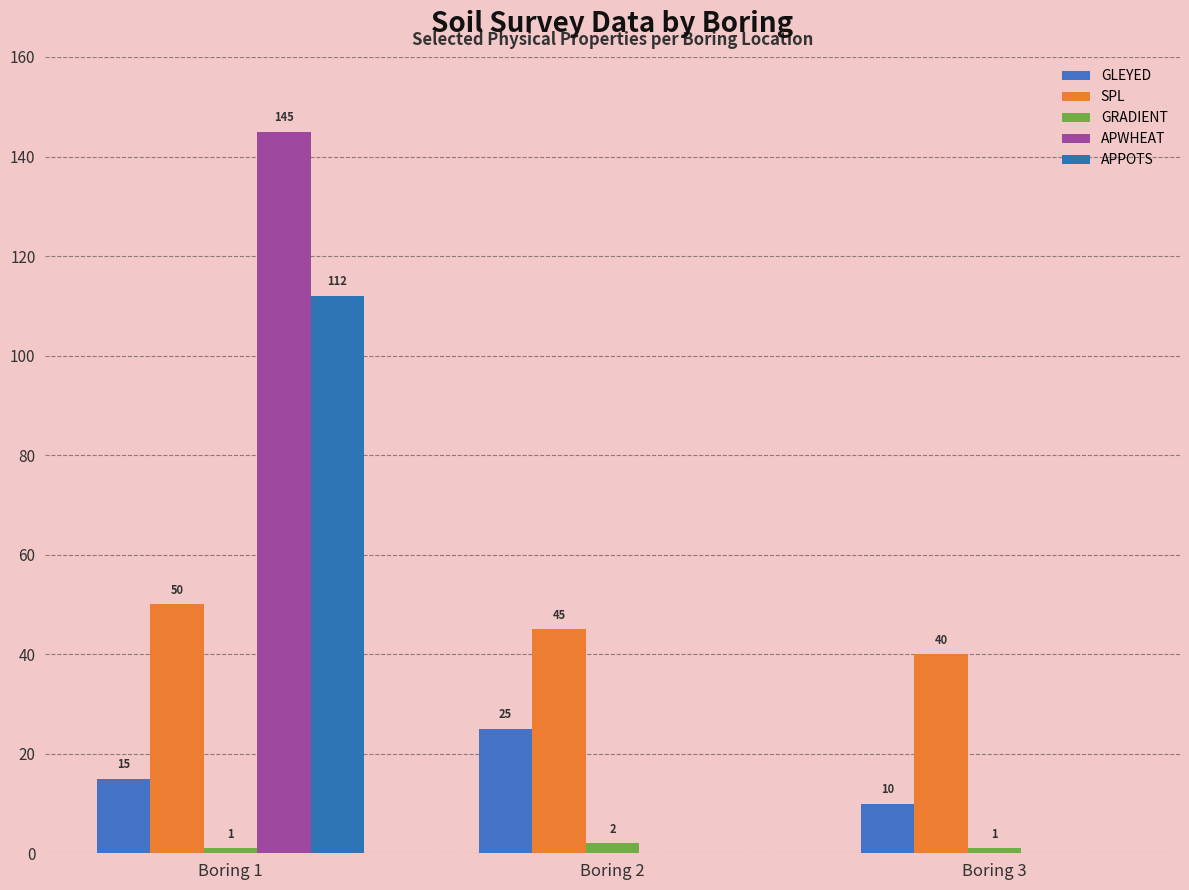

How many groups of bars are there?

3